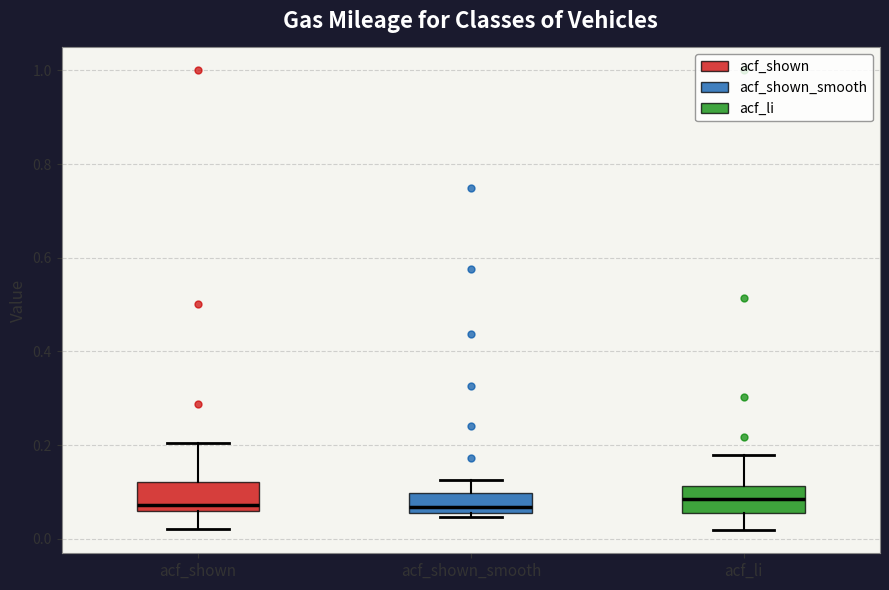

Reading left to right, read every box against the y-axis: the position of its median line, the range the box covers, and the ends of its whiskers. The values are not printed on the chart, so give them approximately, as read against the axis.

acf_shown: median 0.08, box 0.06 to 0.12, whiskers 0.02 to 0.20
acf_shown_smooth: median 0.06 (just above the box's lower edge), box 0.06 to 0.10, whiskers 0.04 to 0.12
acf_li: median 0.08, box 0.06 to 0.12, whiskers 0.02 to 0.18